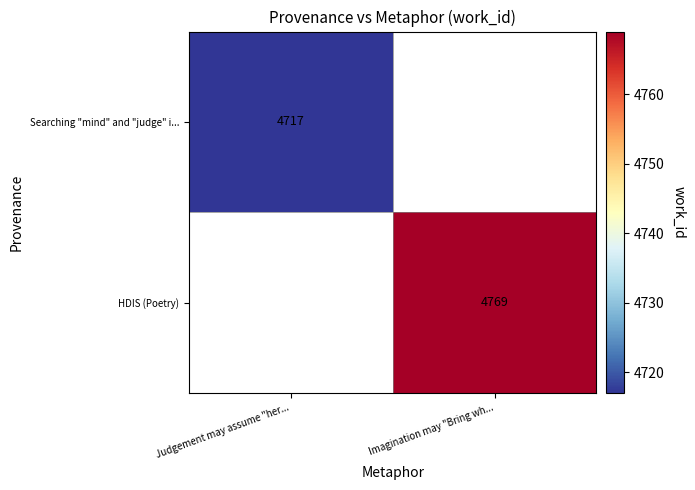

What is the minimum value shown in the chart?

4717.0